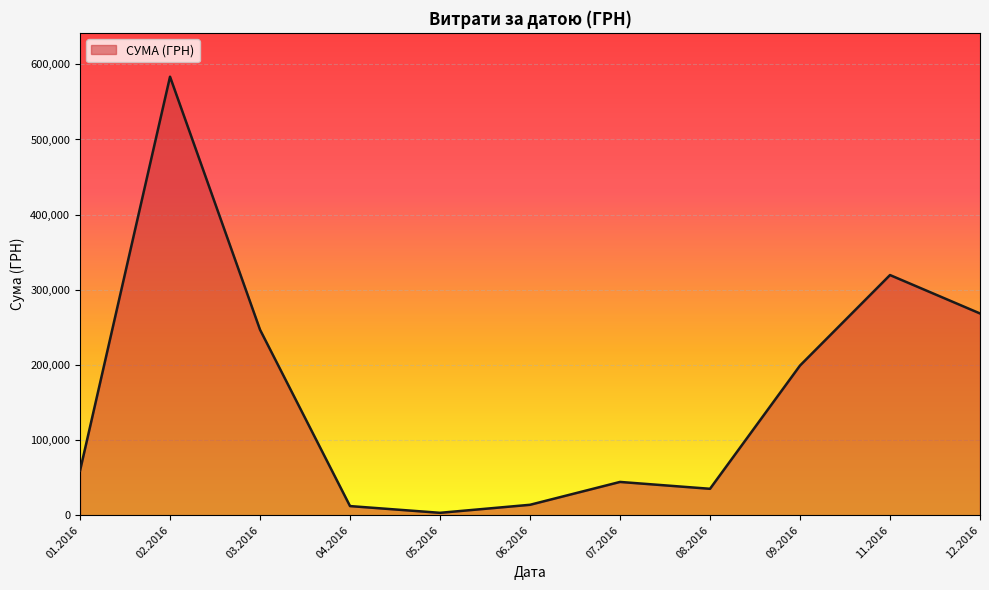

Approximately how many times larger is the value at 03.2016 compared to 11.2016?

0.8